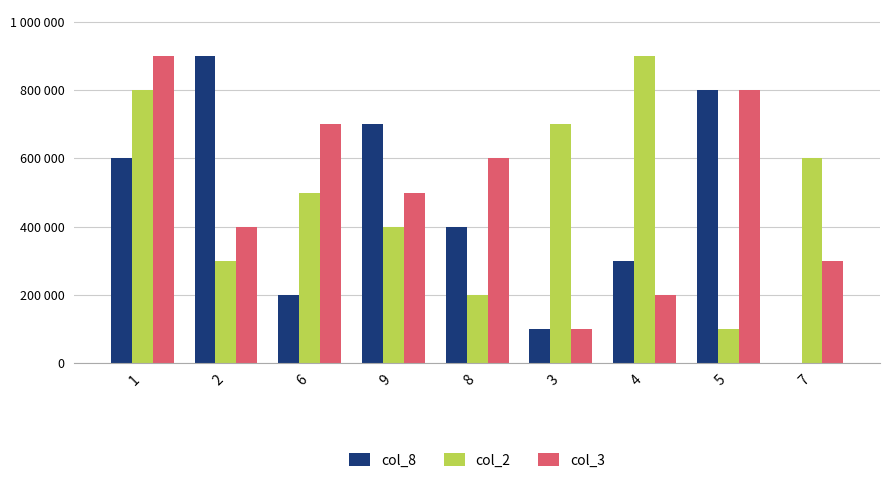

At which label is col_2 closest to 500000?

6